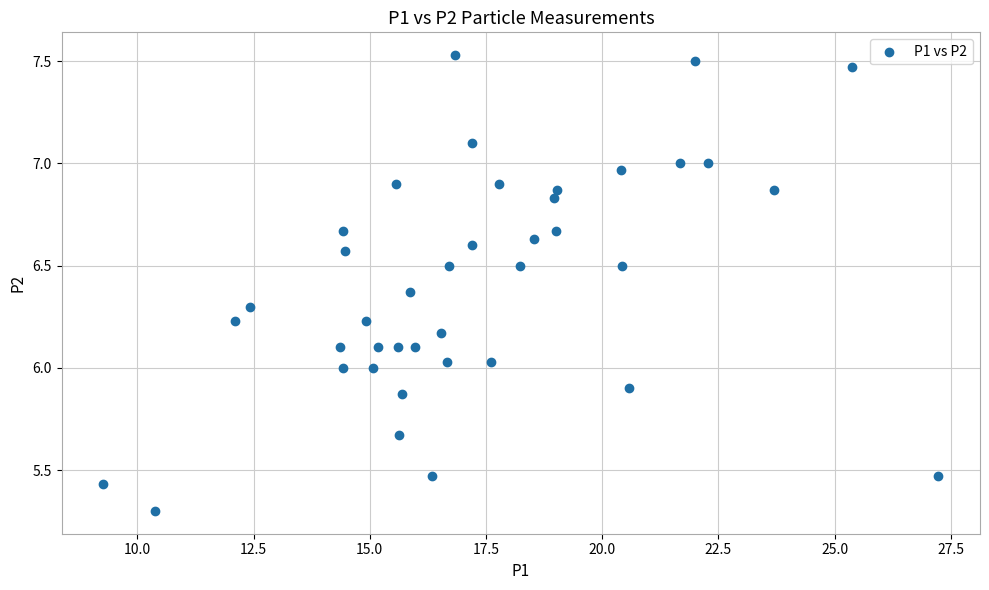

What is the range of X values (max minus min)?

18.0